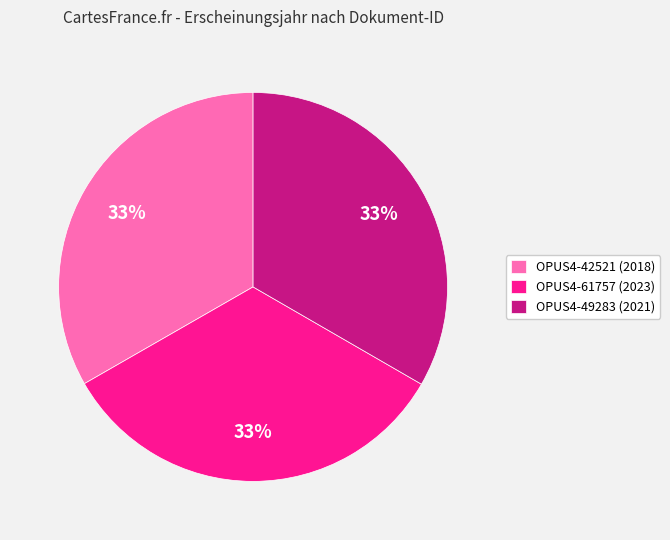

What is the ratio of the value at OPUS4-61757 (2023) to the value at OPUS4-49283 (2021)?

1.0